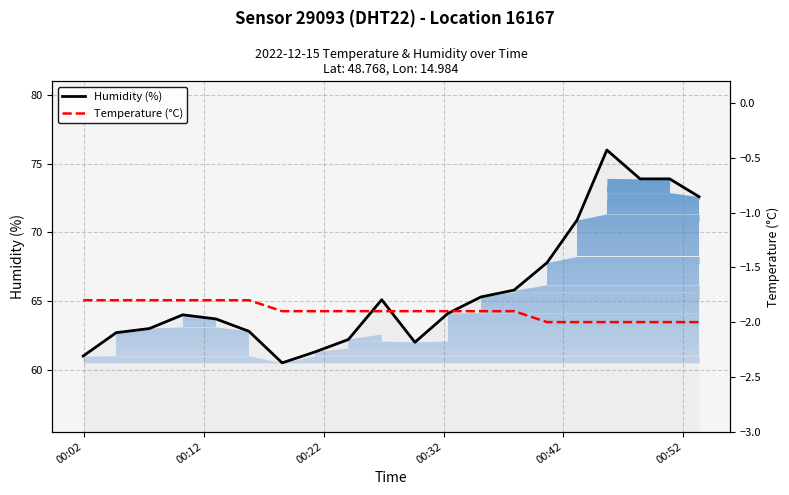

Reading left to right, transcribe all the data shown in this chart.

Humidity (%): 61.0	62.7	63.0	64.0	63.7	62.8	60.5	61.3	62.2	65.1	62.0	64.1	65.3	65.8	67.8	70.9	76.0	73.9	73.9	72.6
Temperature (°C): -1.8	-1.8	-1.8	-1.8	-1.8	-1.8	-1.9	-1.9	-1.9	-1.9	-1.9	-1.9	-1.9	-1.9	-2.0	-2.0	-2.0	-2.0	-2.0	-2.0